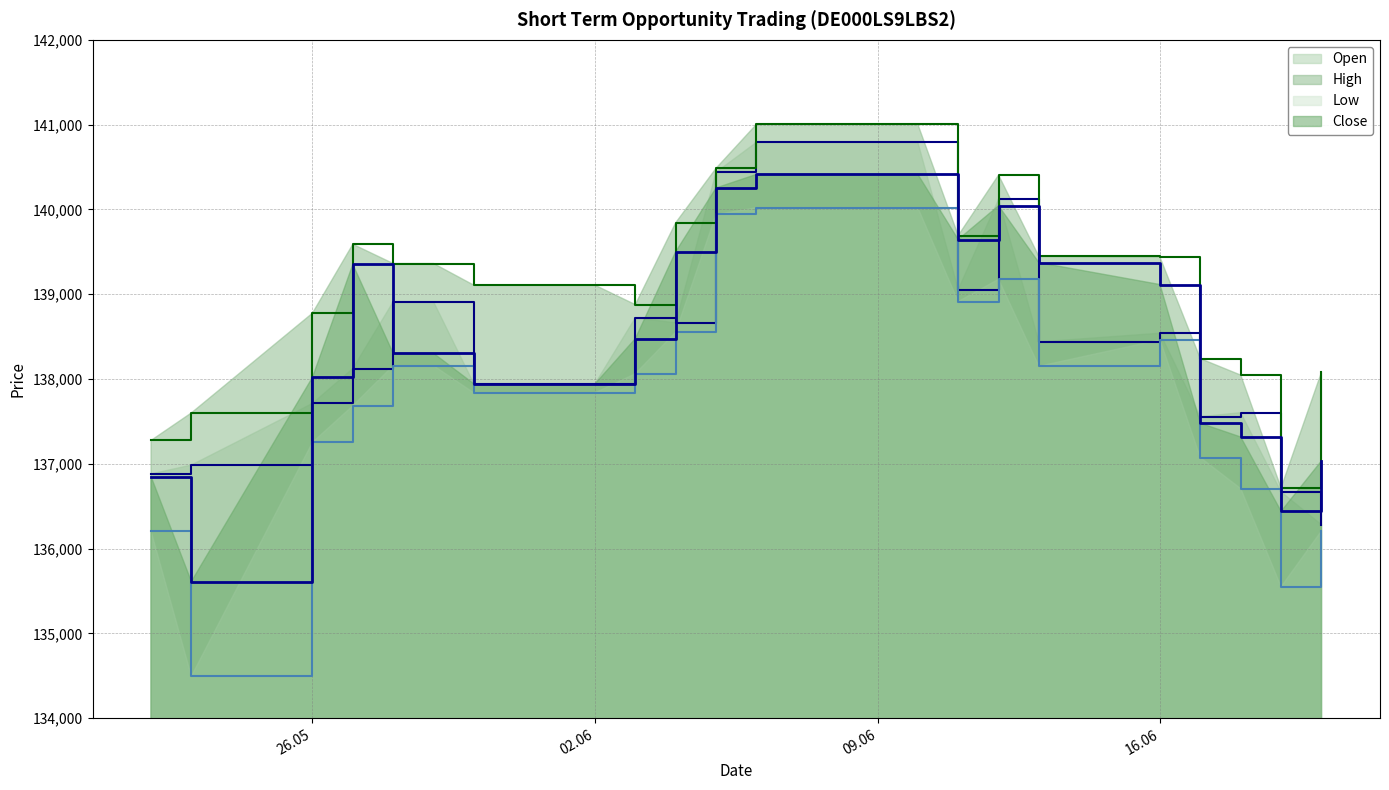

What is the lowest value of the High series?

136716